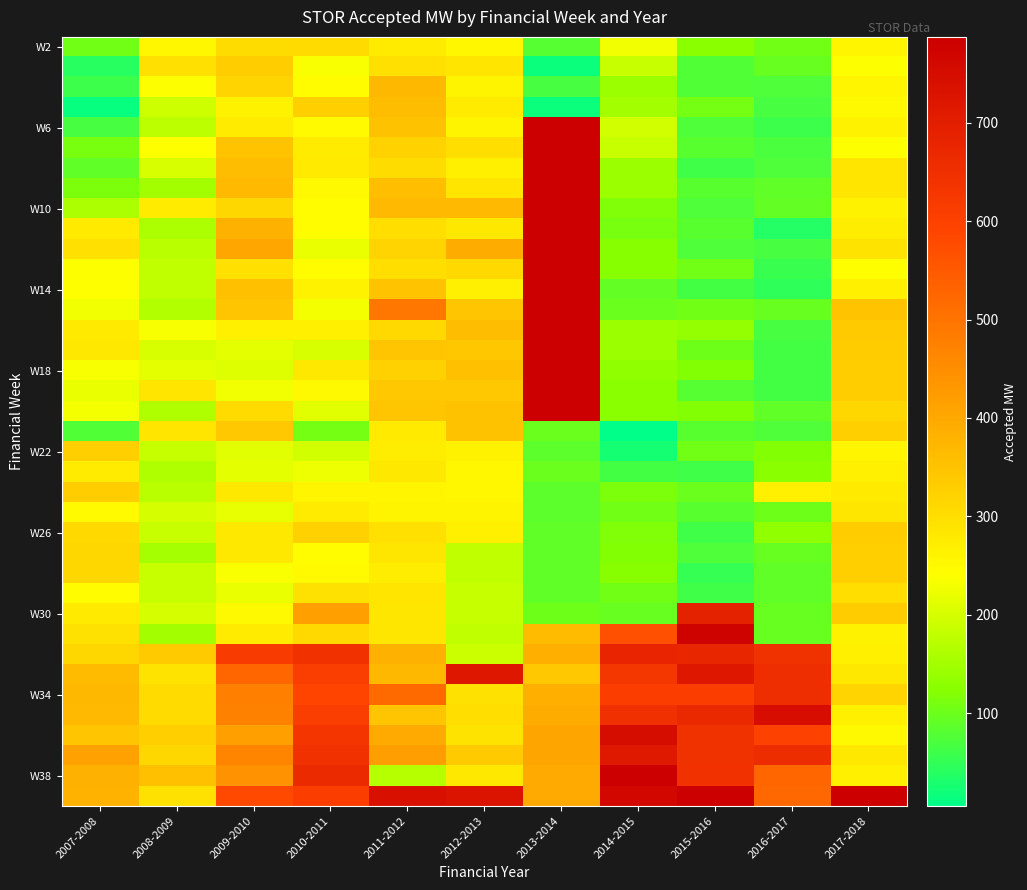

What is the minimum value for W6?

59.0